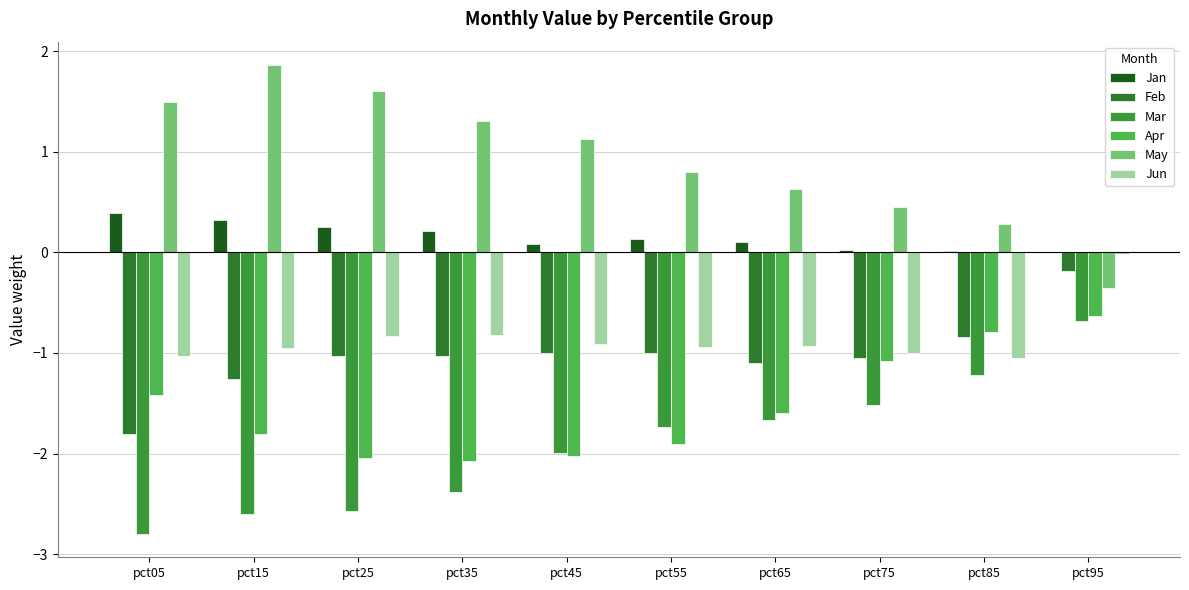

Rank the series at pct35 from highest to lowest value.

May, Jan, Jun, Feb, Apr, Mar